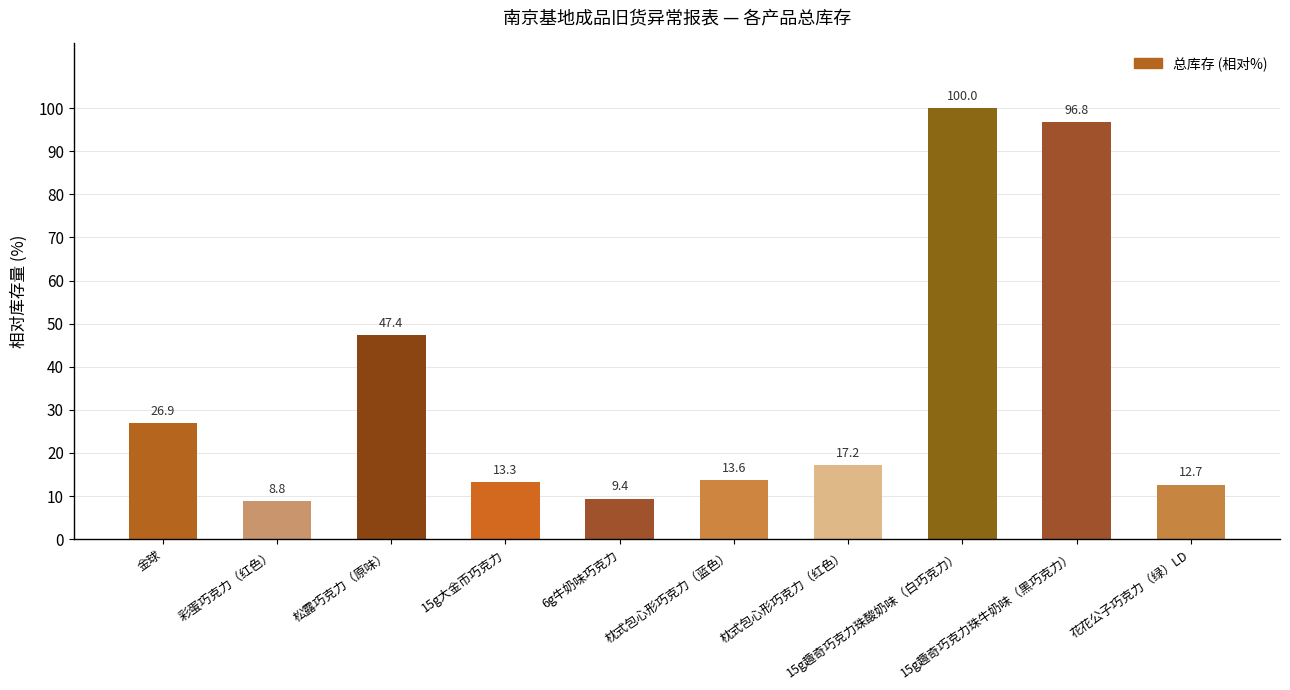

Which has a higher value, 金球 or 松露巧克力（原味）?

松露巧克力（原味）